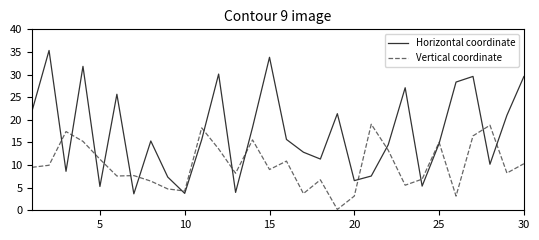

Which series has the largest total across all categories?

Horizontal coordinate